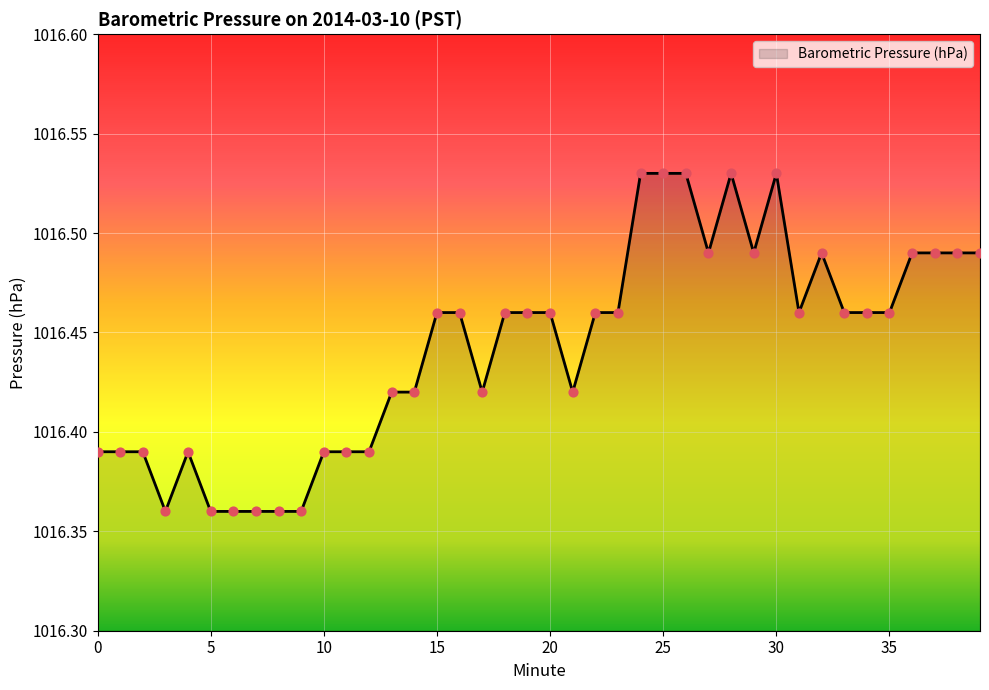

How many lines are shown in the chart?

1